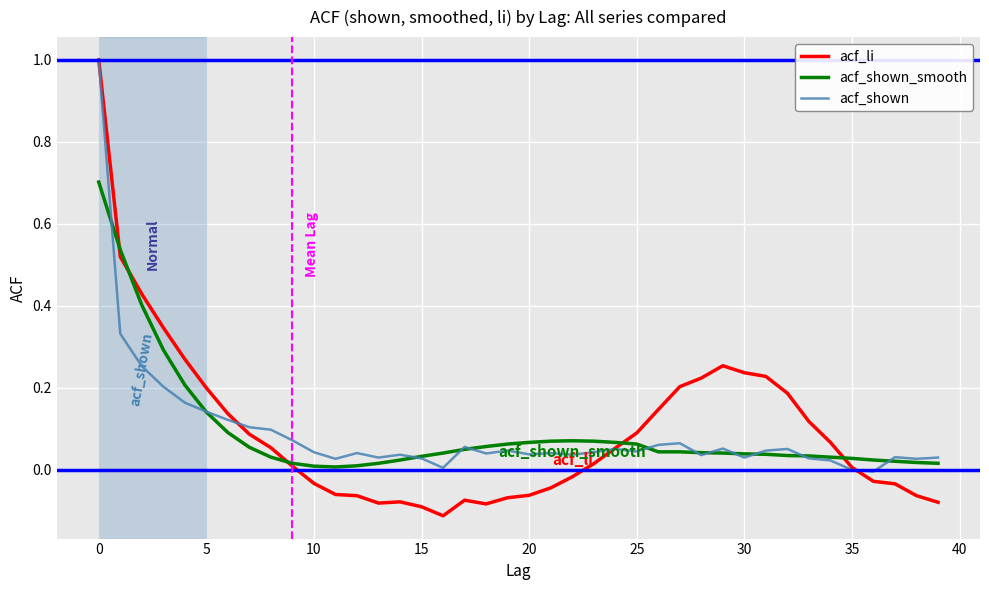

What is the greatest value displayed?

1.0